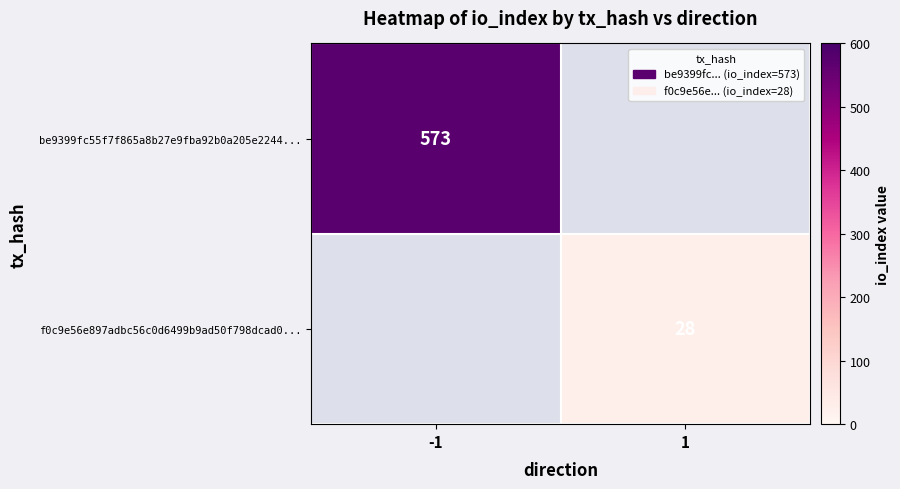

The be9399fc55f7f865a8b27e9fba92b0a205e2244... series shows 261 at -1. True or false?

False